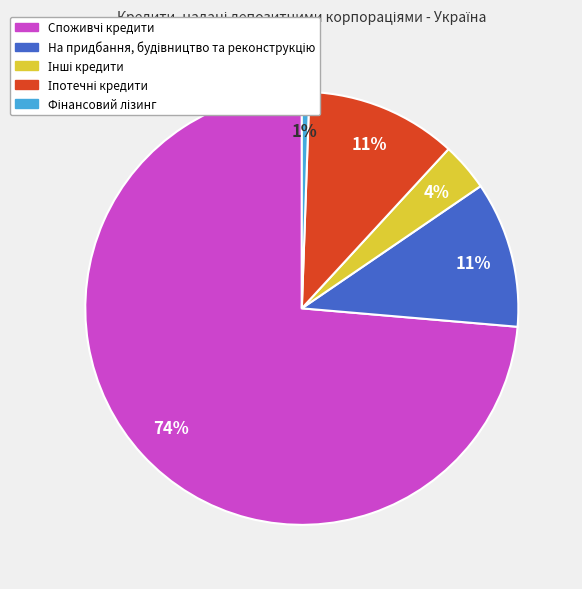

How many segments does this pie chart have?

5